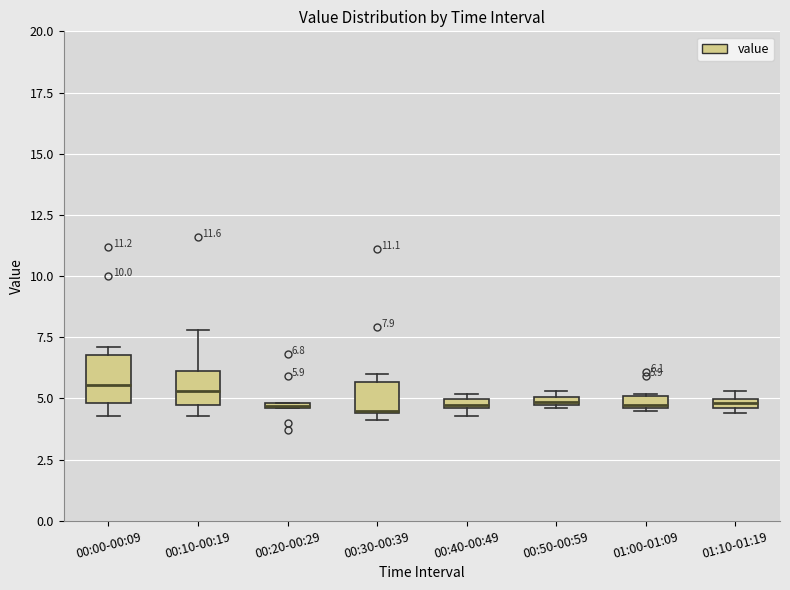

Comparing the boxes themselves (not the whiskers), which one is the tallest?

00:00-00:09